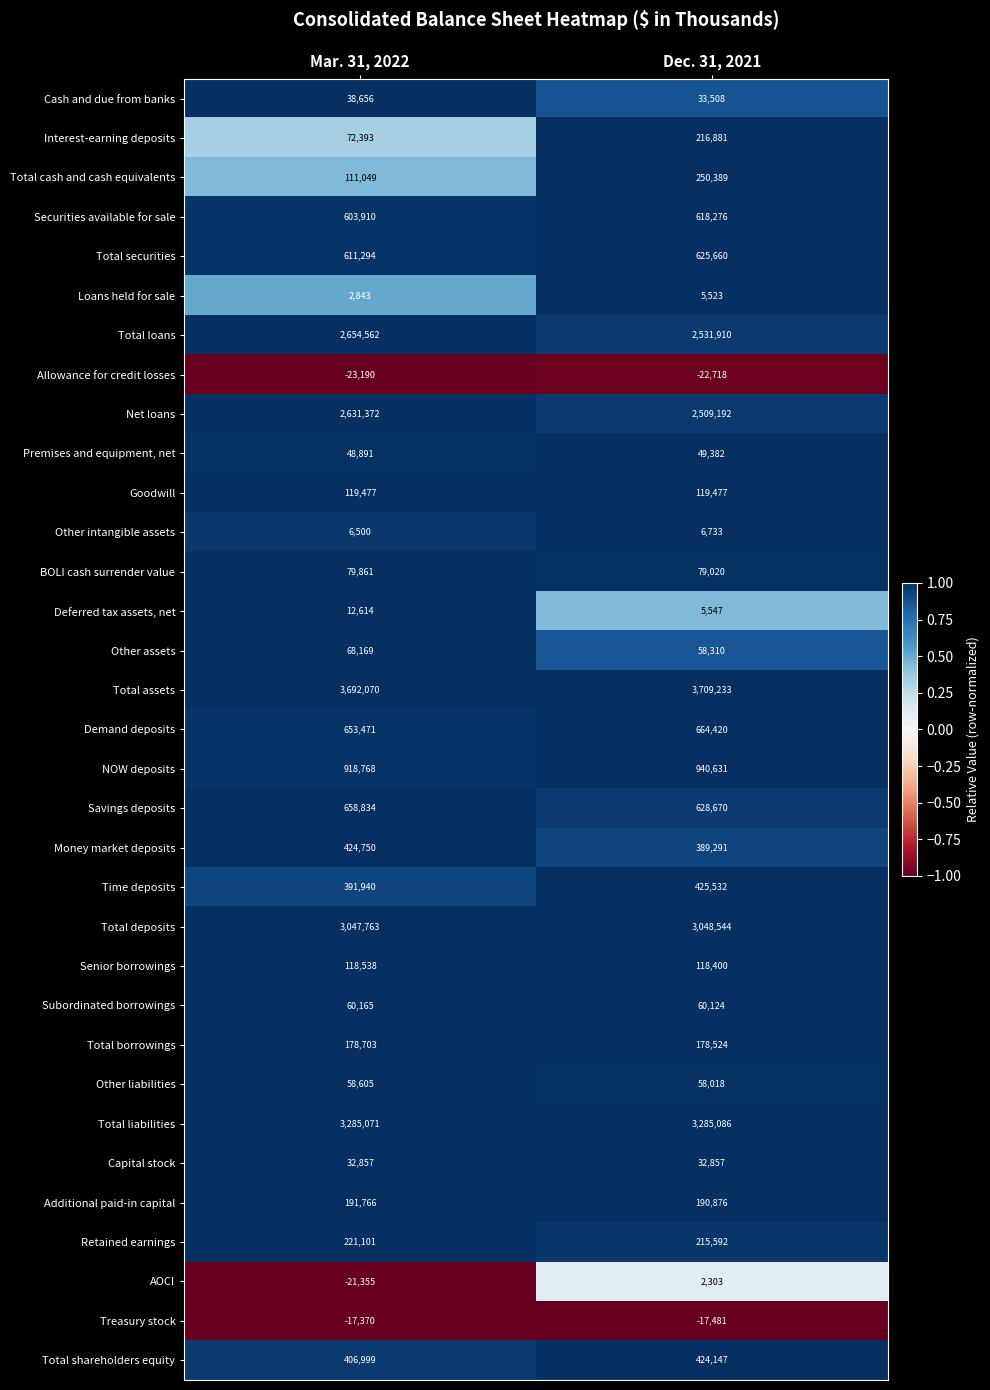

At how many categories does at least one series exceed 0?

2